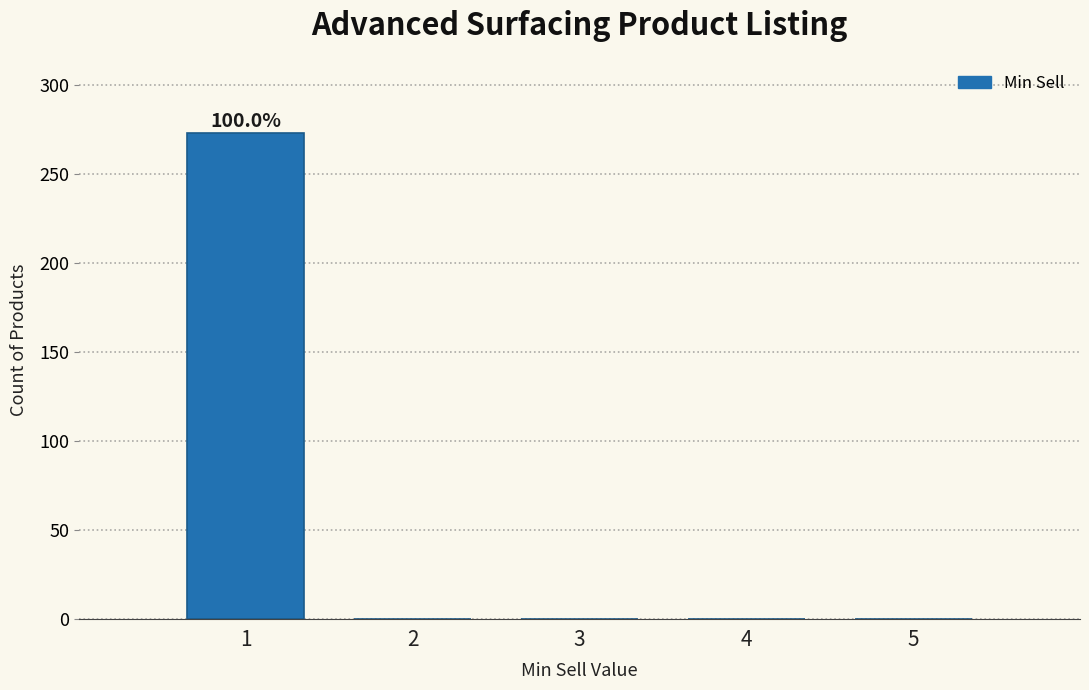

Reading right to left, list all the values displayed in this chart.

5=0	4=0	3=0	2=0	1=273